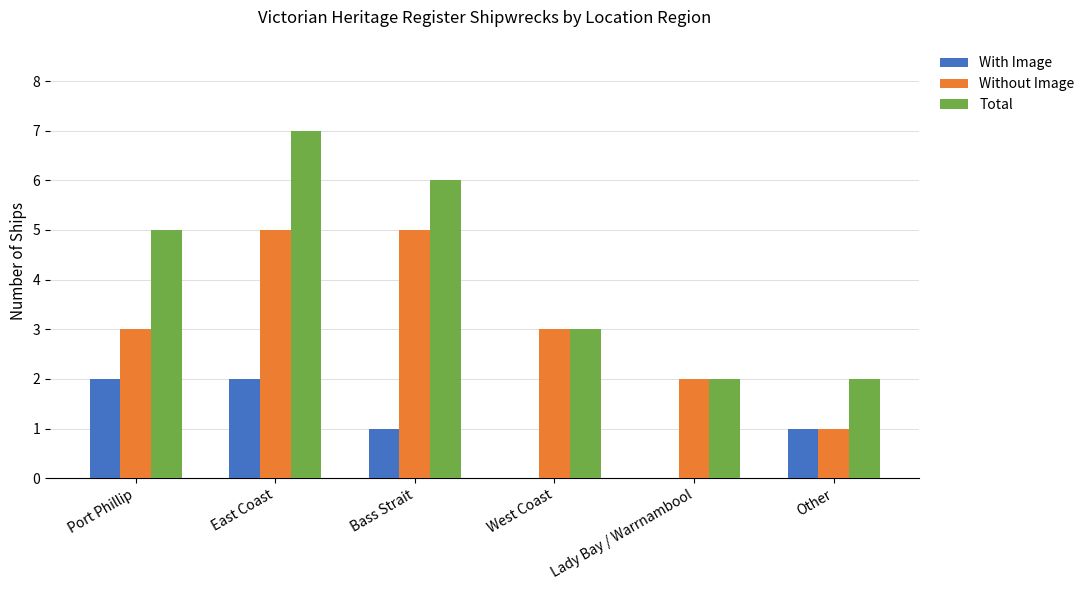

Count the Total values in the range 2 to 6.

5